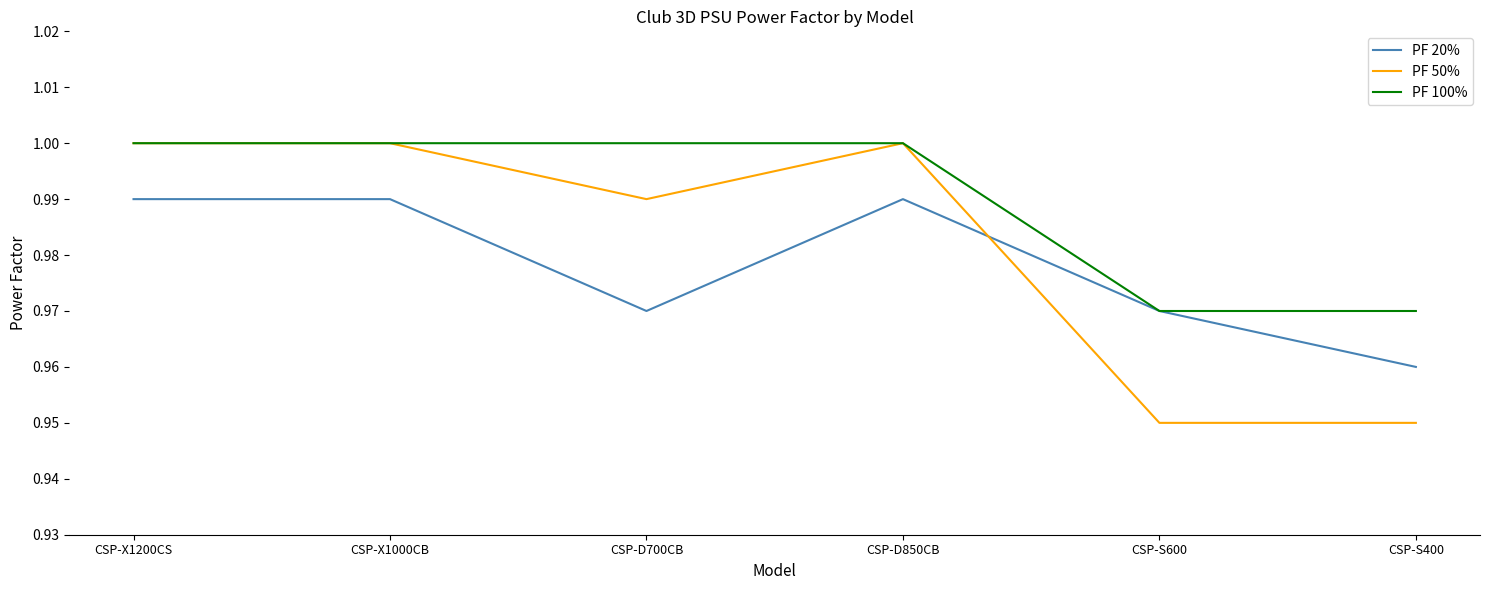

What position from the left is CSP-X1000CB?

2